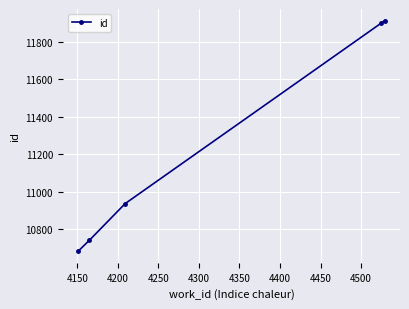

What is the difference between the second highest and minimum values?

1217